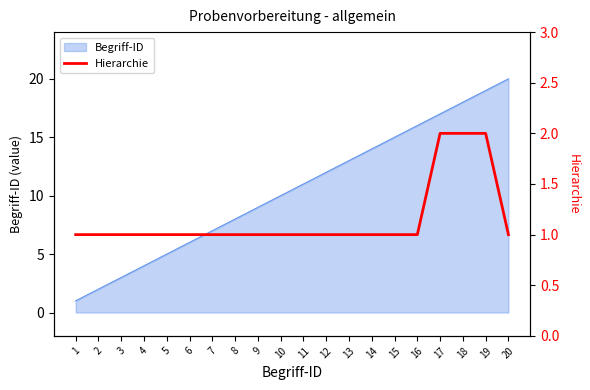

At which label does Begriff-ID reach its peak?

20